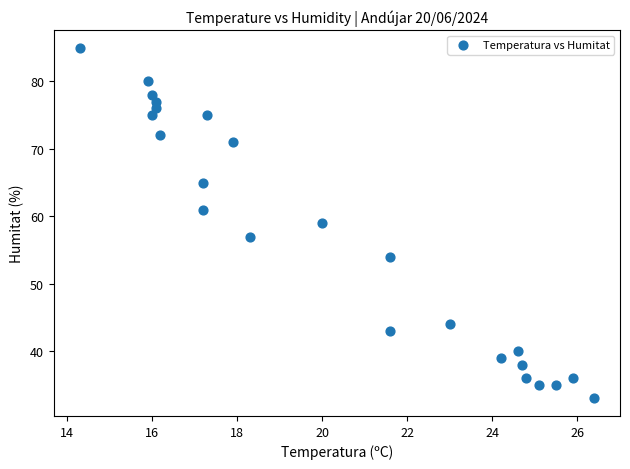

What is the range of Y values (max minus min)?

52